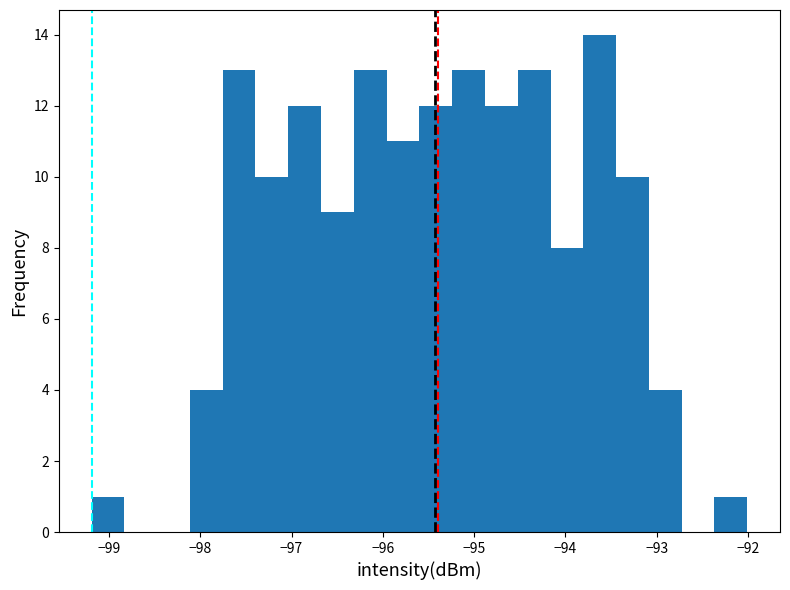

Around what value on the x-axis is the tallest bar? Give the approximate position of its centre, as read against the axis.

-93.6